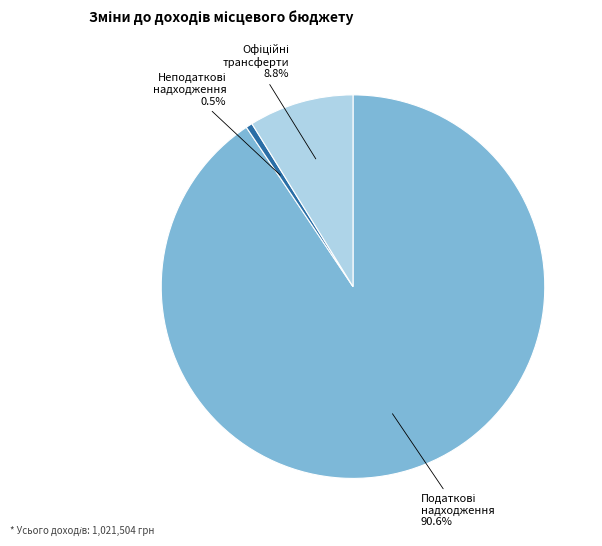

Is there a majority slice in this chart?

Yes